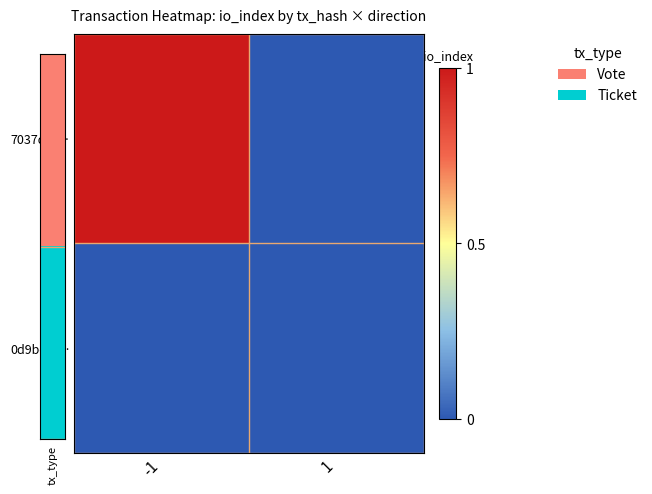

Reading left to right, what are all the values shown in this chart?

7037df3…: -1=1	1=0
0d9bef2…: -1=0	1=0